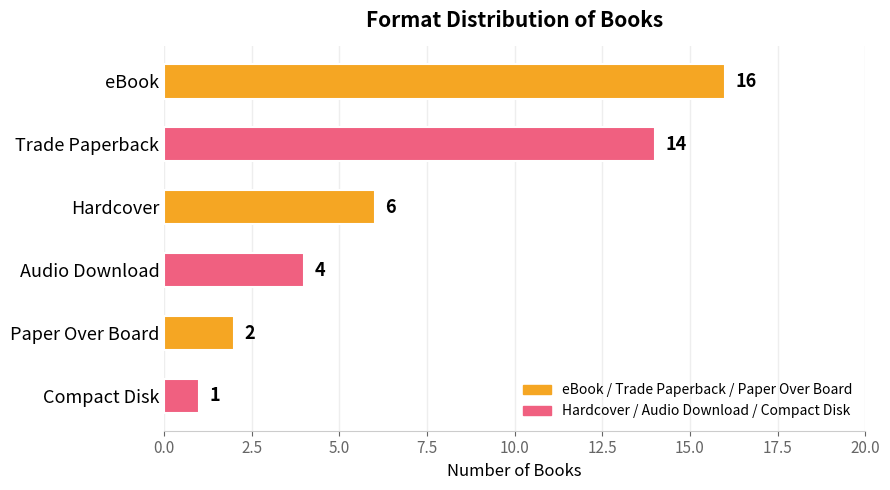

How many categories are shown in the chart?

6